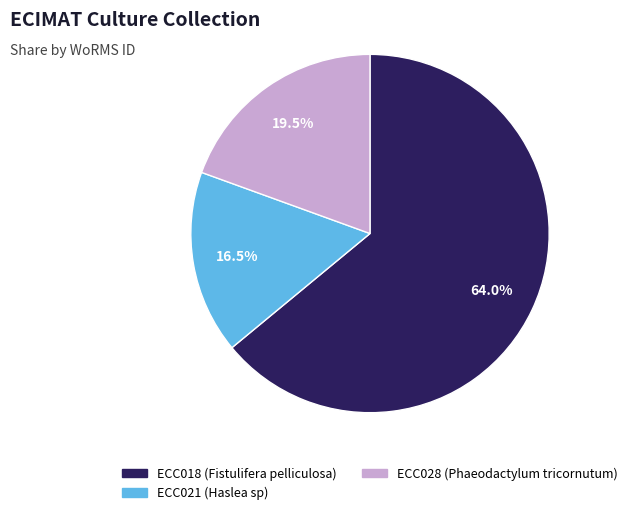

Rank the categories by value from lowest to highest.

ECC021 (Haslea sp), ECC028 (Phaeodactylum tricornutum), ECC018 (Fistulifera pelliculosa)